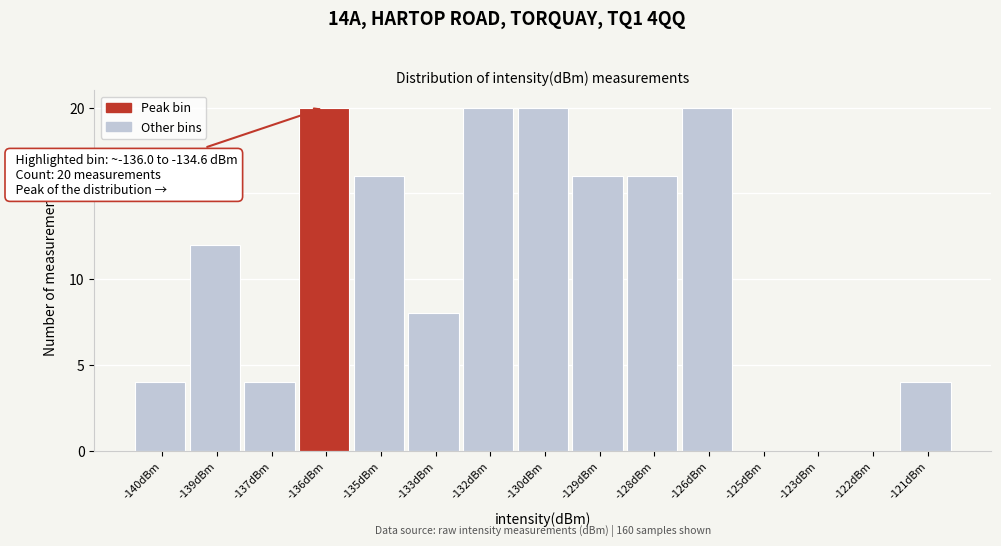

Reading left to right, what are all the values shown in this chart?

-140dBm=4	-139dBm=12	-137dBm=4	-136dBm=20	-135dBm=16	-133dBm=8	-132dBm=20	-130dBm=20	-129dBm=16	-128dBm=16	-126dBm=20	-125dBm=0	-123dBm=0	-122dBm=0	-121dBm=4